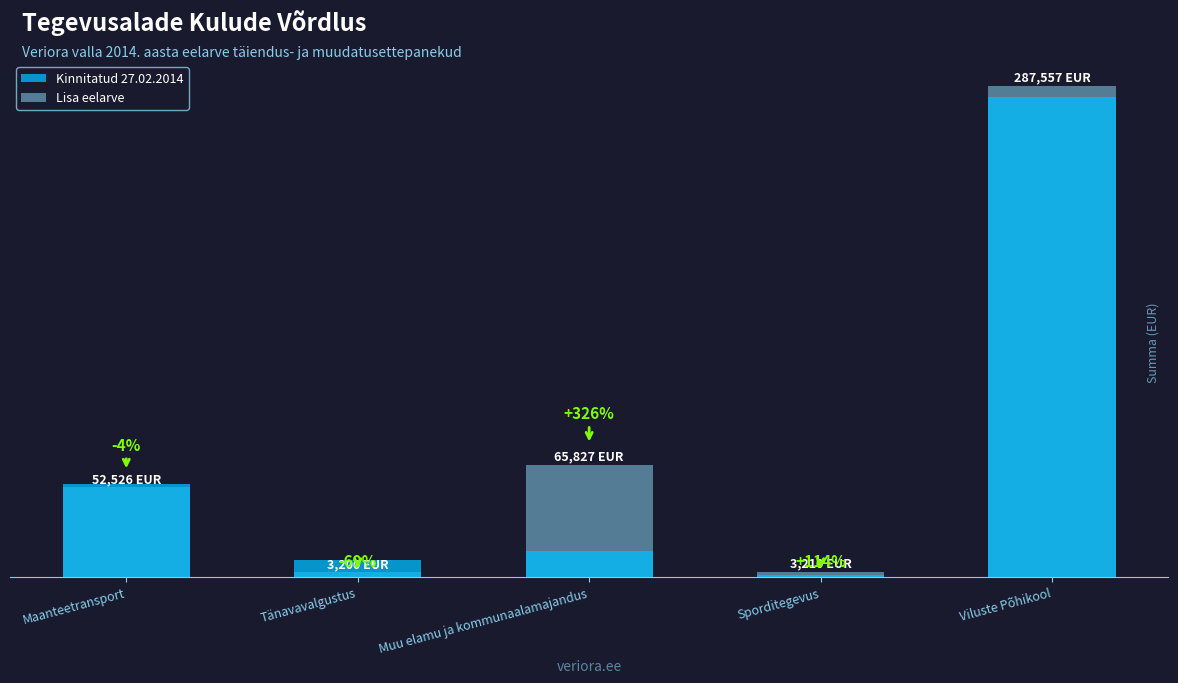

How many distinct data groups are displayed?

2